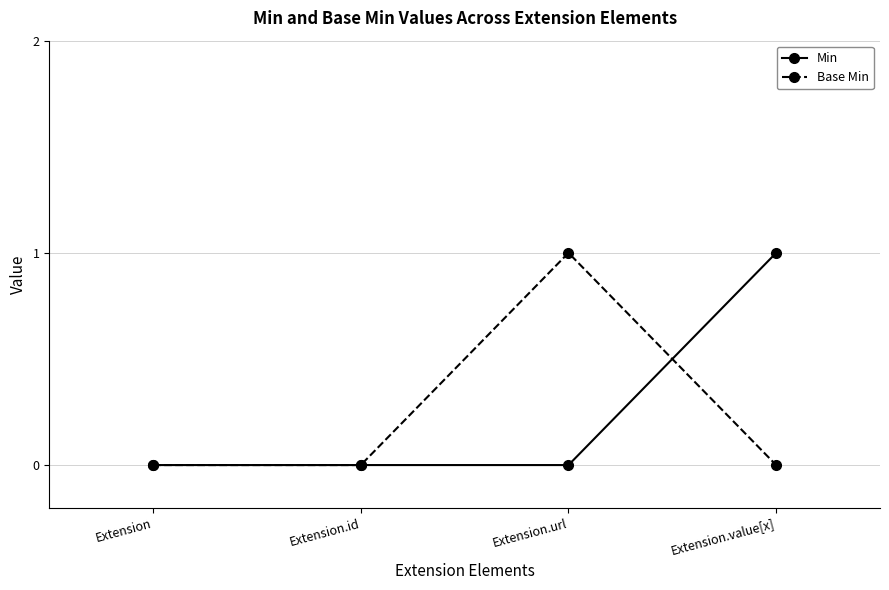

How many series are shown in this chart?

2